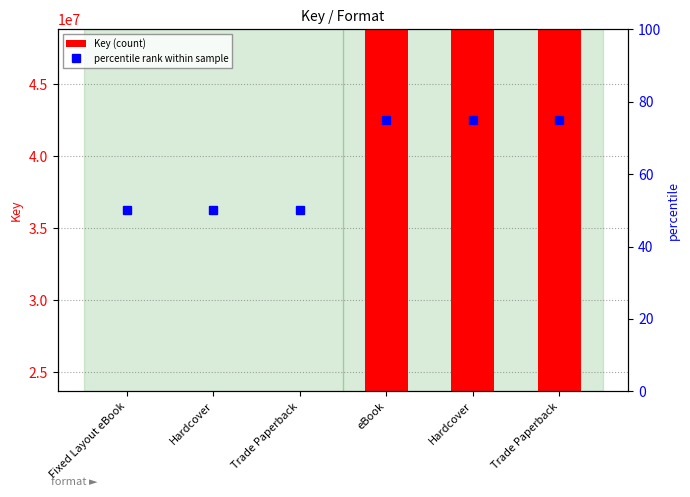

What is the sum of the Key (count) values at Hardcover and eBook?

72495690